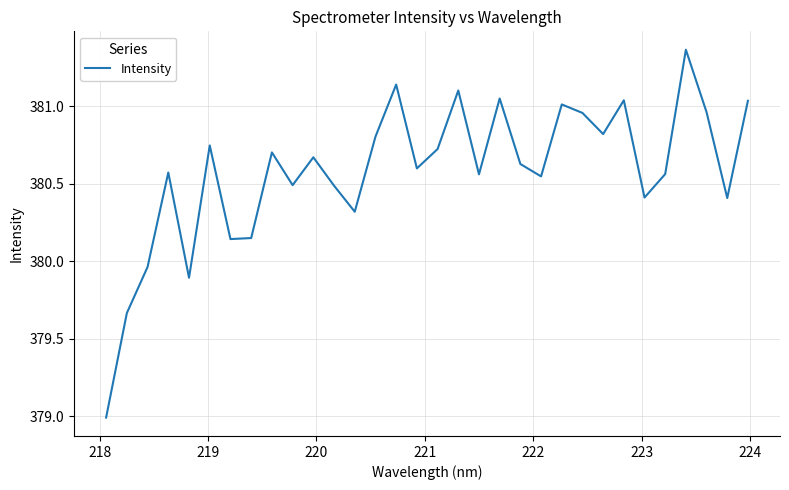

What is the difference between the maximum and minimum values?

2.4